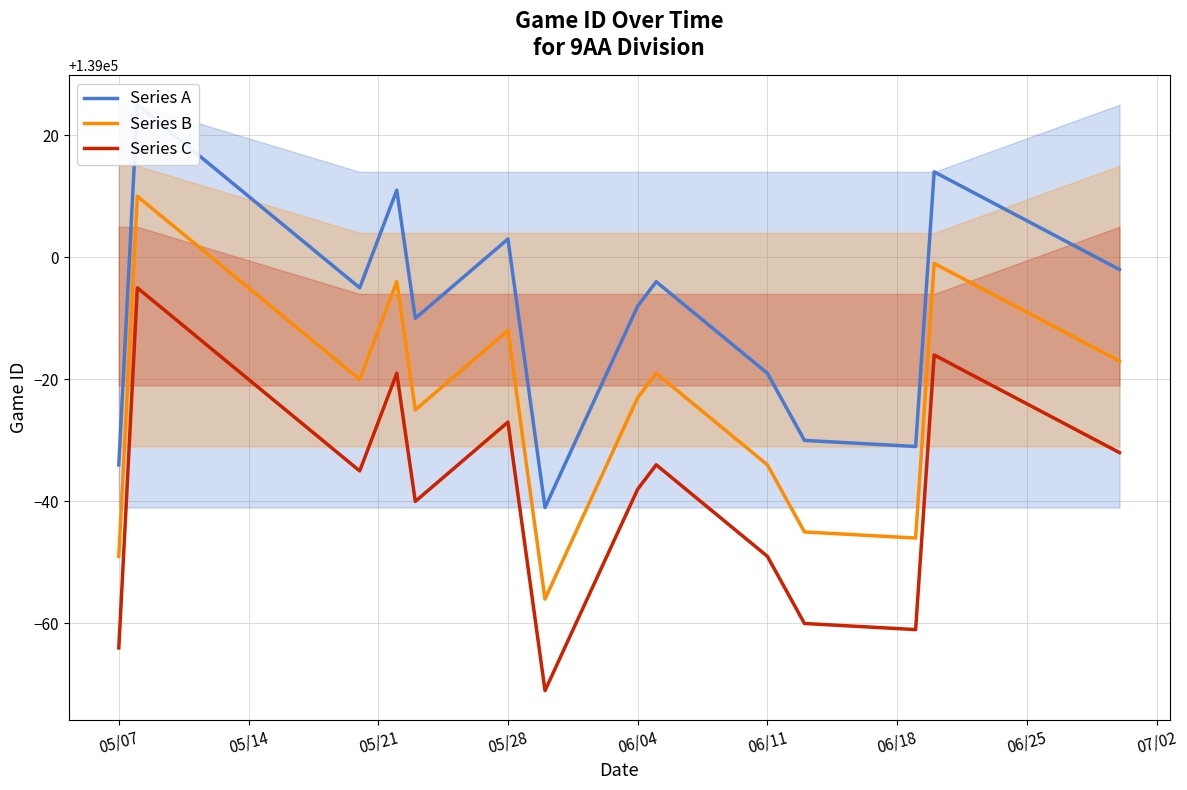

Does the chart display data point markers on the line(s)?

No